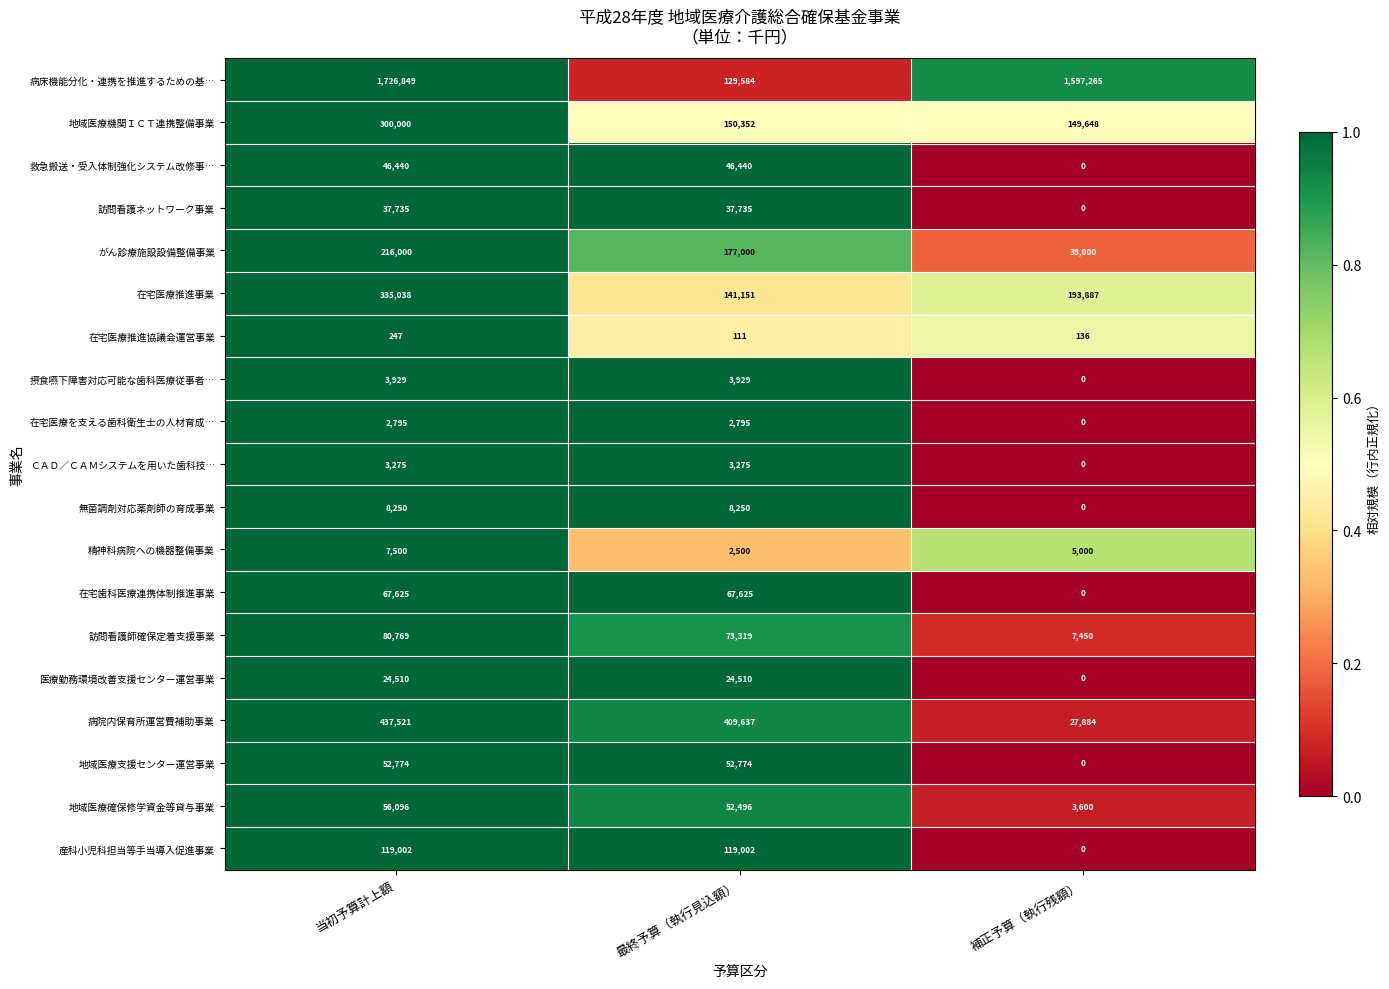

The value of 在宅医療を支える歯科衛生士の人材育成… at 当初予算計上額 is 4555. True or false?

False